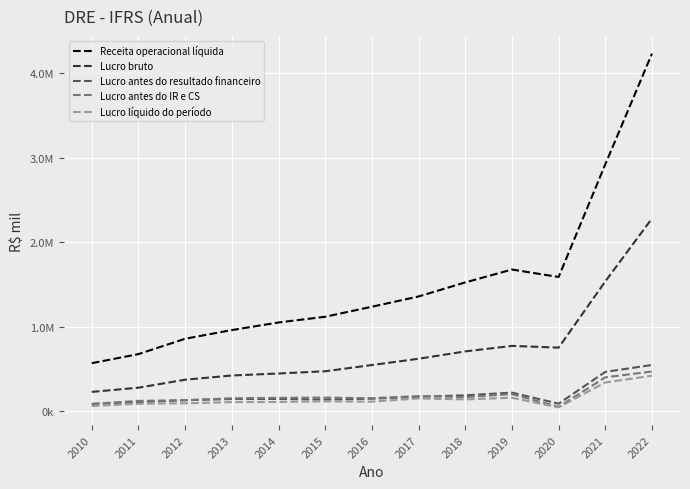

At which category is the sum across all series the highest?

2022